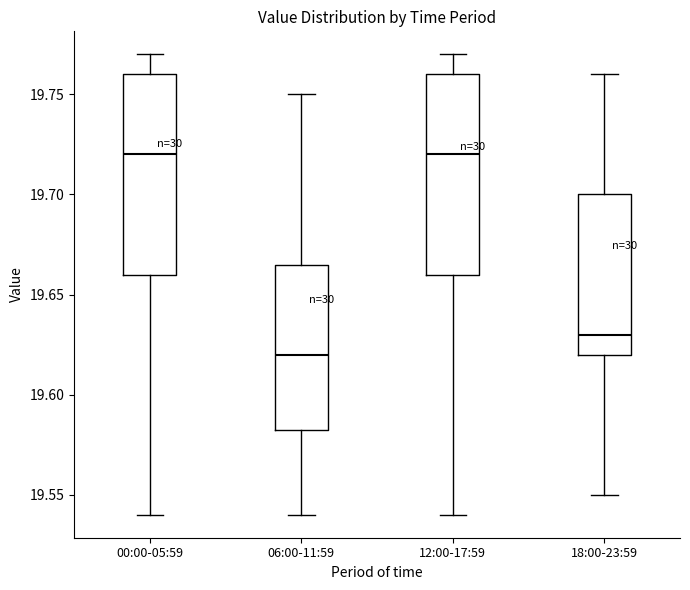

Reading left to right, transcribe this box plot: for each box, give where its median line is, the range the box spans, and where its two whiskers end, as read against the y-axis. The values are not printed on the chart, so give them approximately, as read against the axis.

00:00-05:59: median 19.720, box 19.660 to 19.760, whiskers 19.540 to 19.770
06:00-11:59: median 19.620, box 19.585 to 19.665, whiskers 19.540 to 19.750
12:00-17:59: median 19.720, box 19.660 to 19.760, whiskers 19.540 to 19.770
18:00-23:59: median 19.630, box 19.620 to 19.700, whiskers 19.550 to 19.760